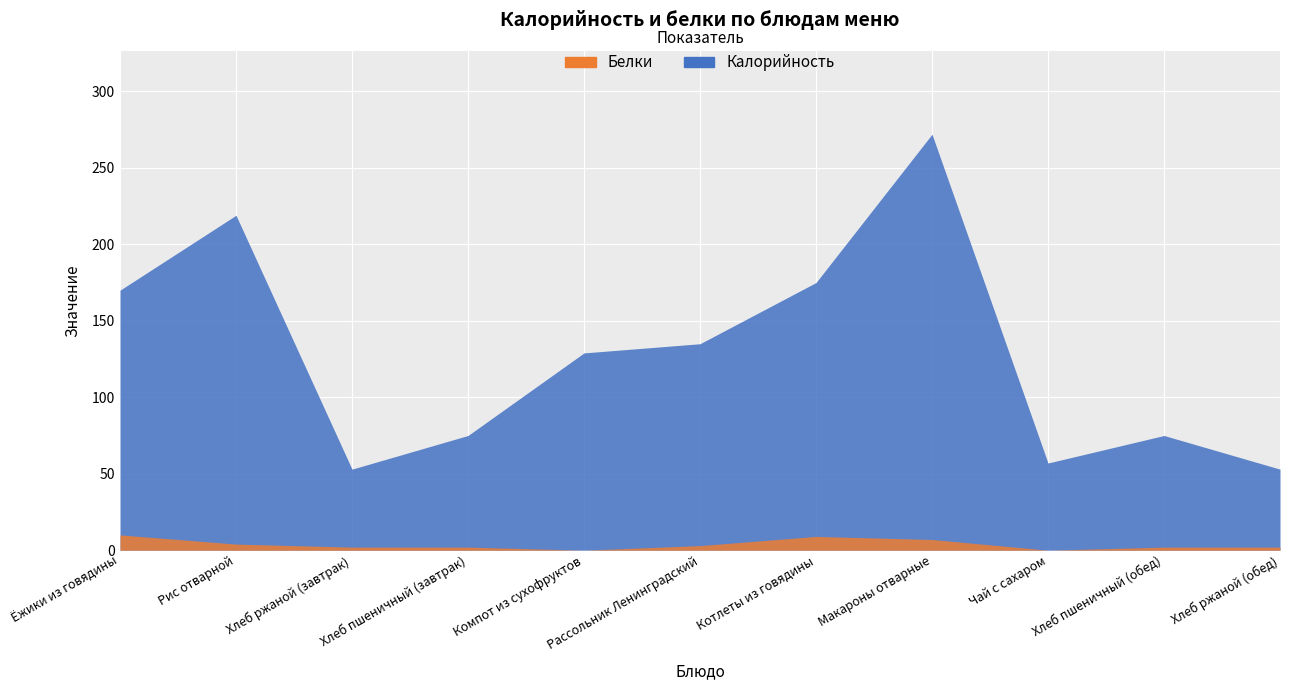

At Хлеб ржаной (завтрак), list the series in order from smallest to largest.

Белки, Калорийность